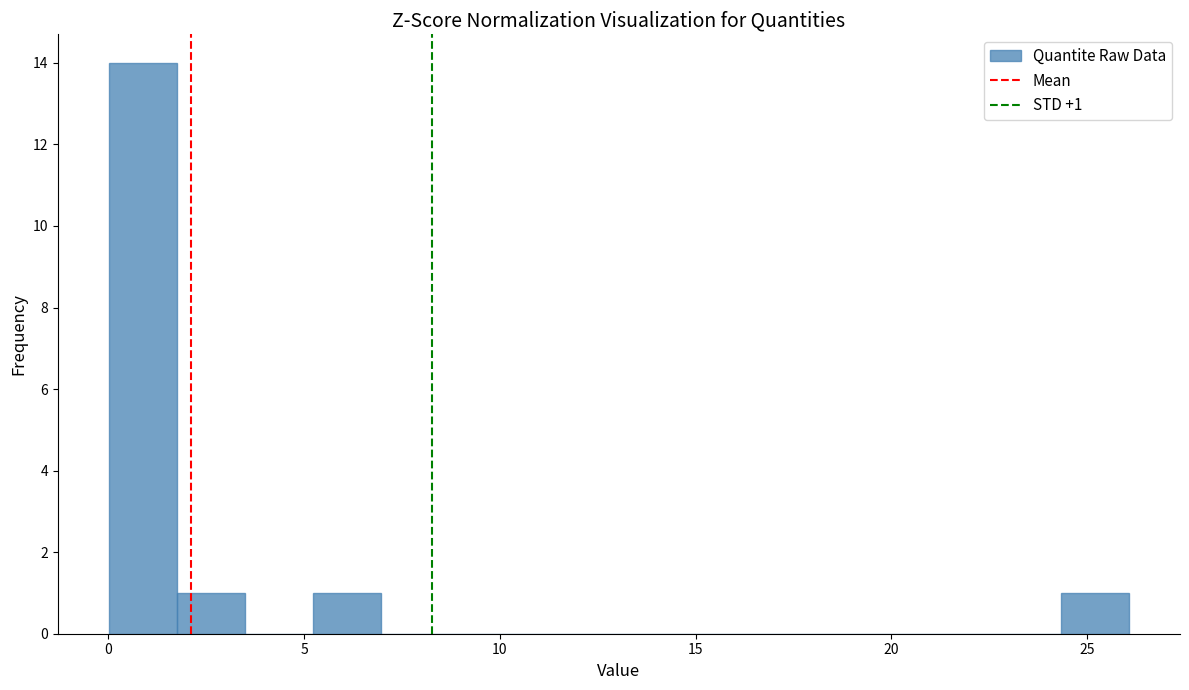

Around what value on the x-axis is the tallest bar? Give the approximate position of its centre, as read against the axis.

1.0